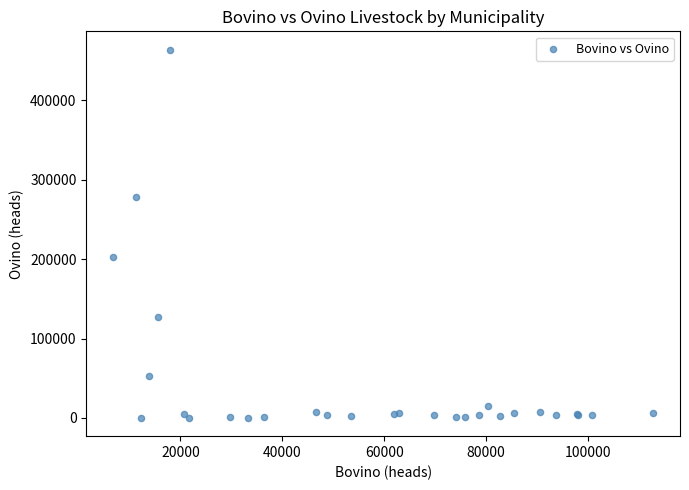

What Y value in the scatter plot is closest to 231934?

203091